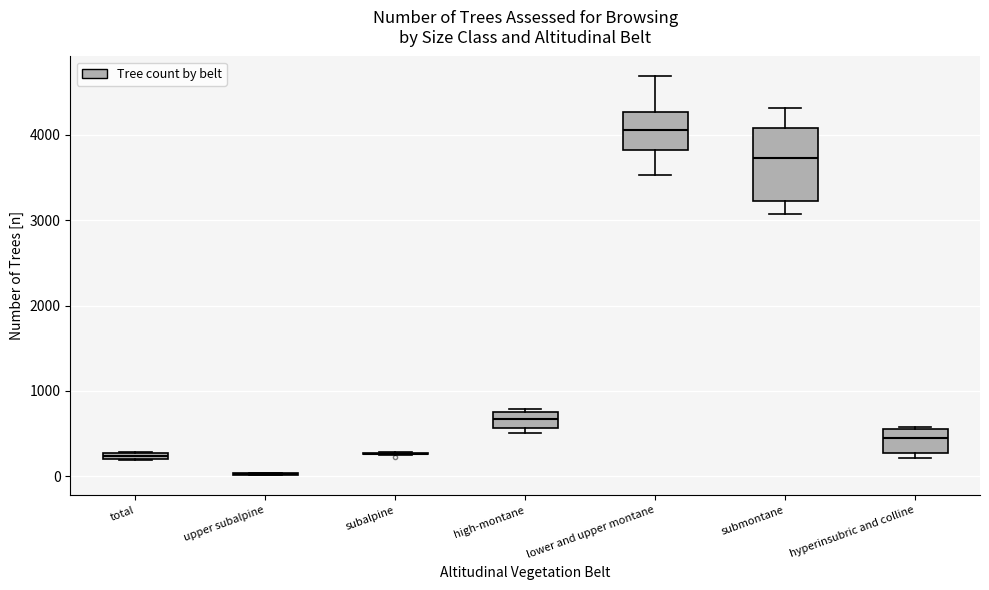

Which box is the tallest, from its lower edge to its upper edge?

submontane